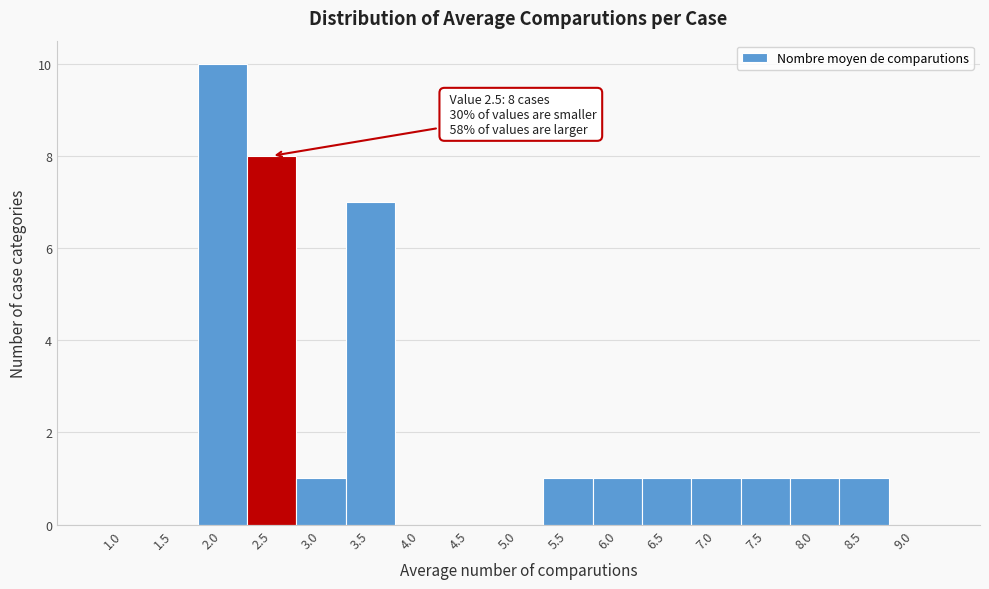

Reading left to right, extract all data points from this chart.

1.0=0	1.5=0	2.0=10	2.5=8	3.0=1	3.5=7	4.0=0	4.5=0	5.0=0	5.5=1	6.0=1	6.5=1	7.0=1	7.5=1	8.0=1	8.5=1	9.0=0